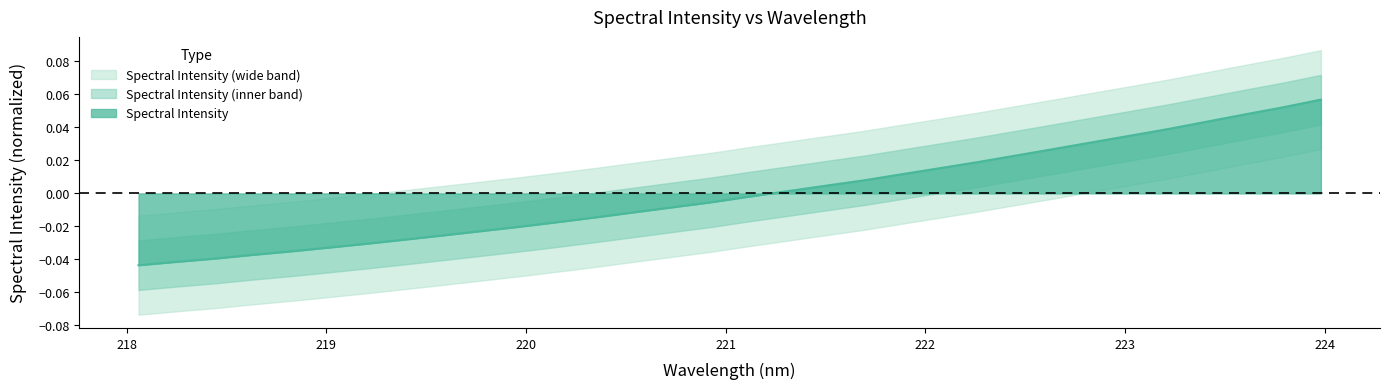

How many lines are shown in the chart?

1